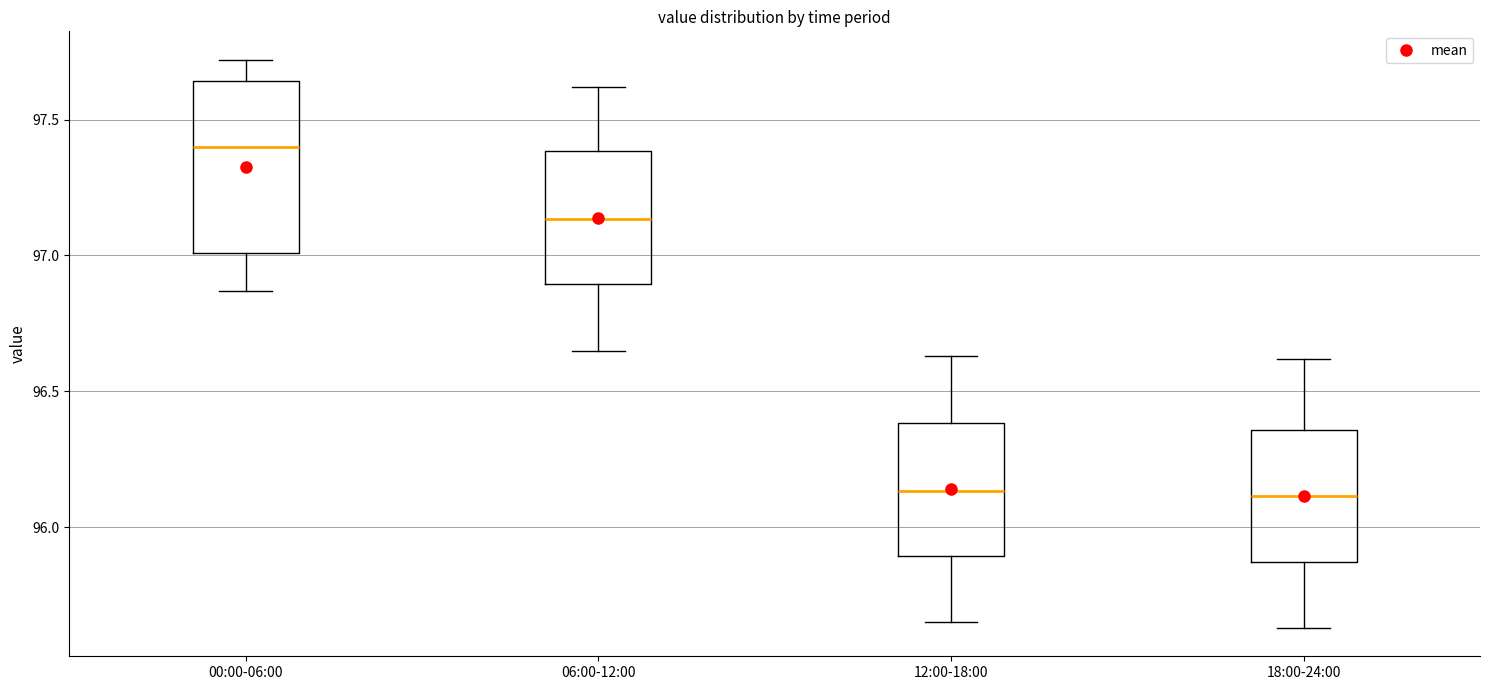

Comparing the boxes themselves (not the whiskers), which one is the tallest?

00:00-06:00